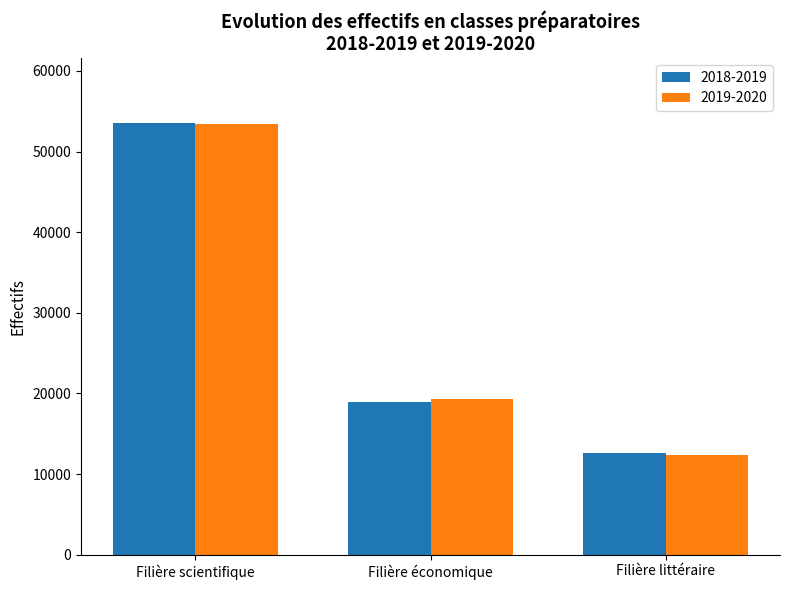

At how many categories does at least one series exceed 19925?

1